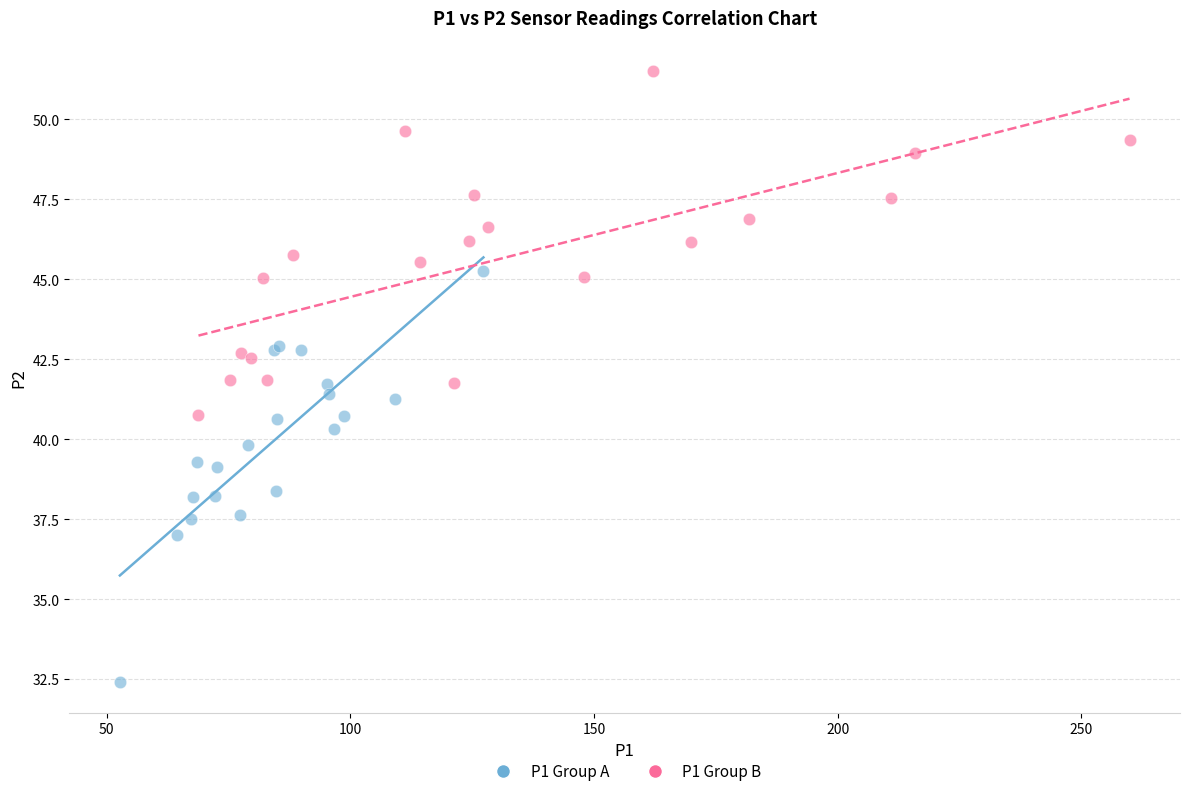

Which series contains the highest Y value?

P1 Group B